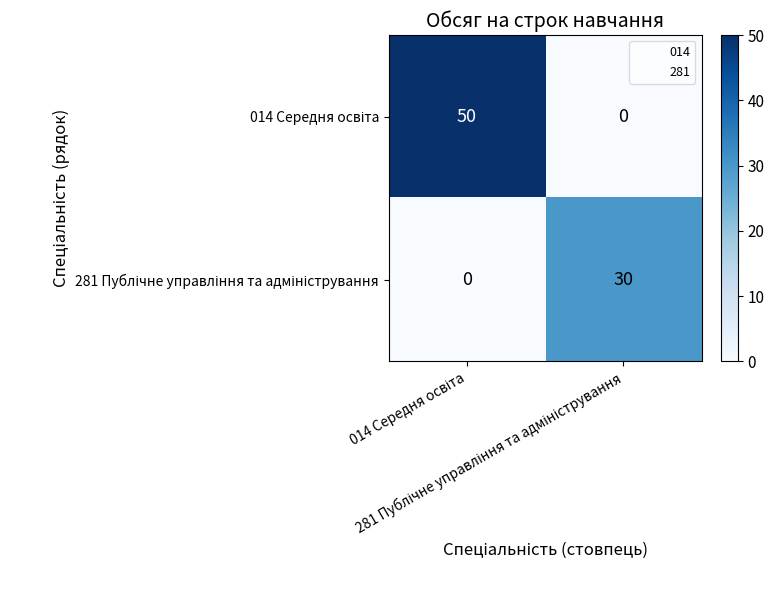

What is the maximum value shown in the chart?

50